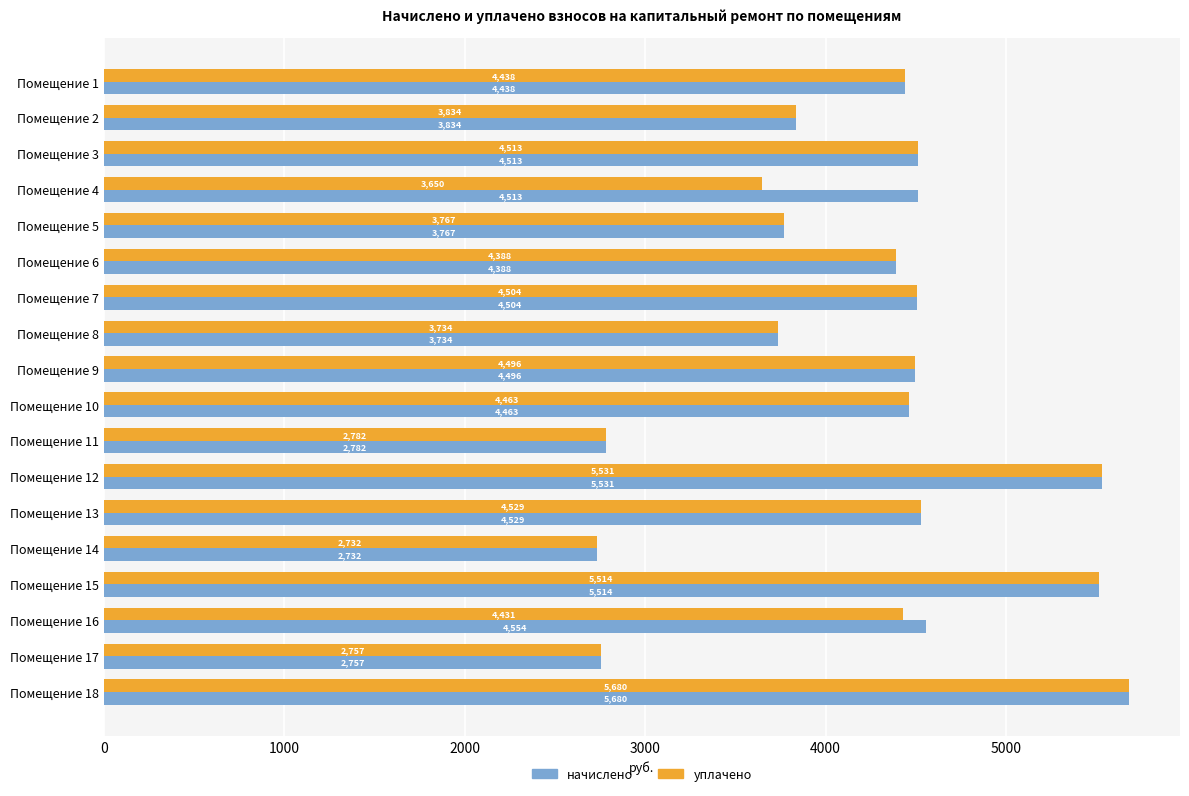

At which category is the sum across all series the highest?

Помещение 18